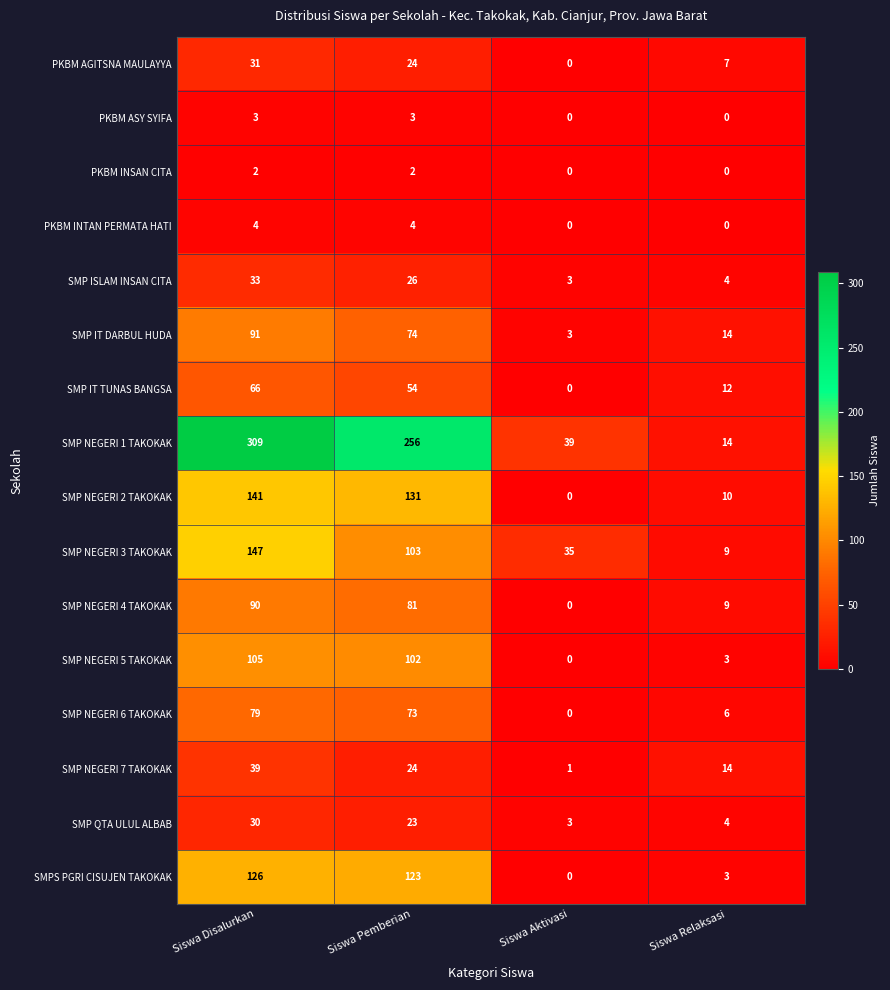

At how many categories does at least one series exceed 97?

2